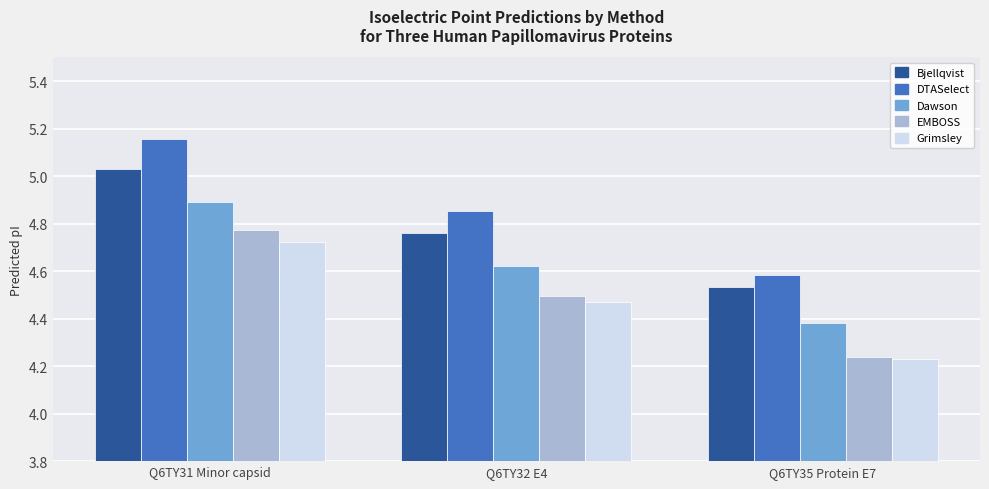

At how many categories does at least one series exceed 5?

1